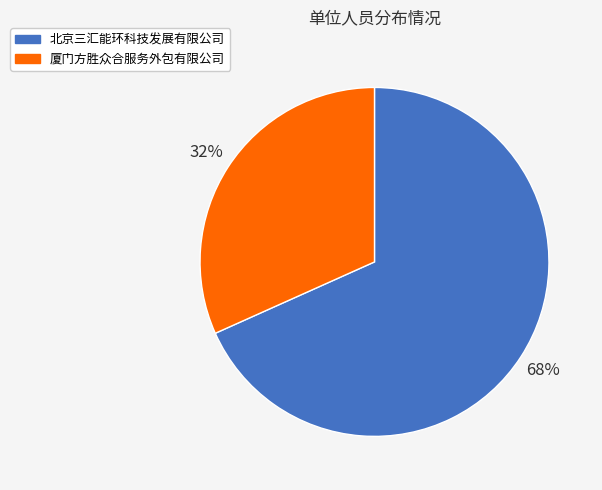

To the nearest percent, what portion does 北京三汇能环科技发展有限公司 represent?

68%